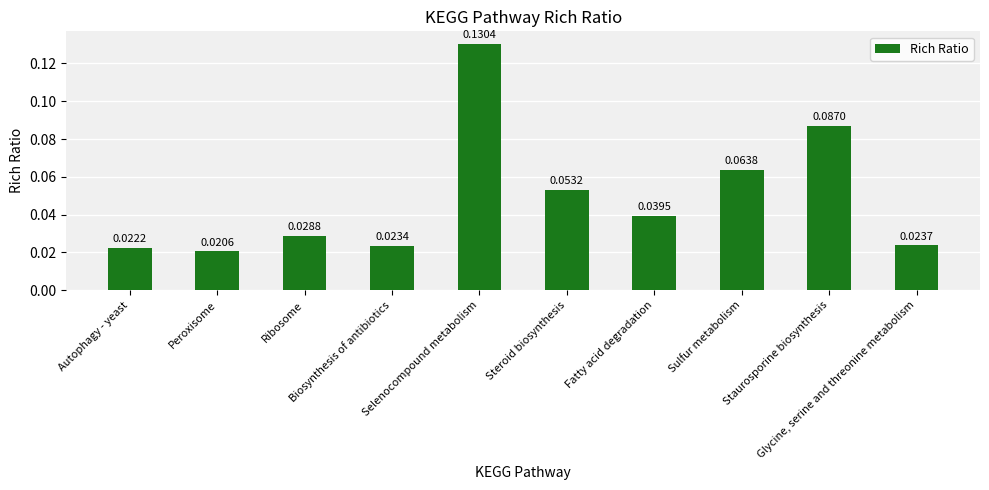

What is the sum of all values?

0.5